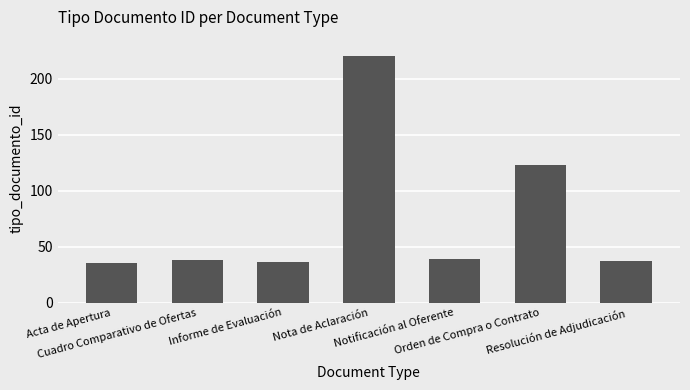

At which category does the chart reach its peak across all series?

Nota de Aclaración